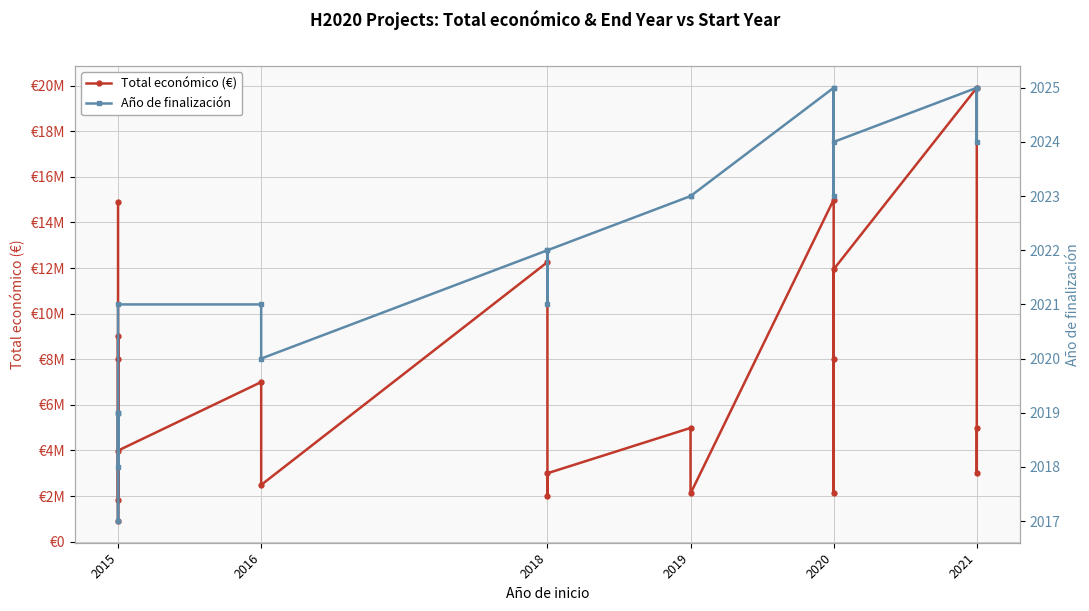

Count the number of data series in this chart.

2